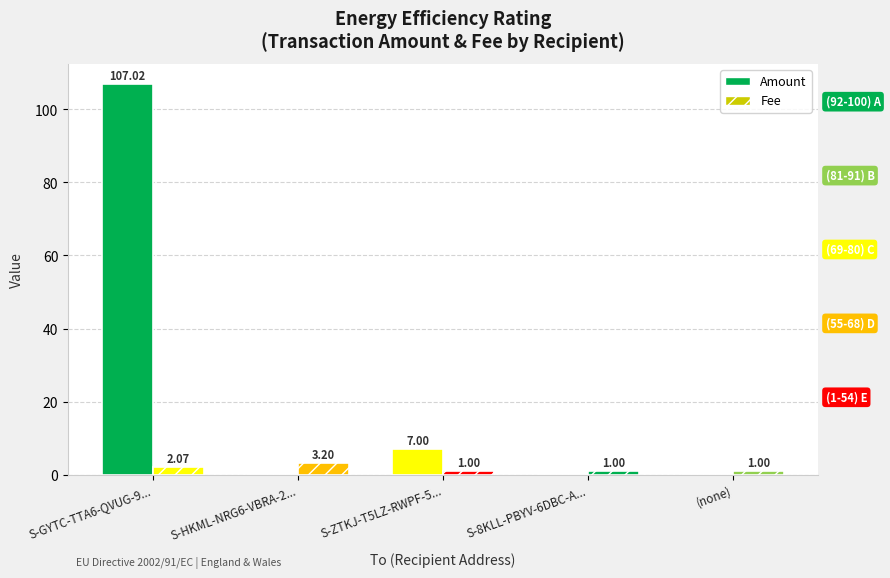

How many data points does each series have?

5